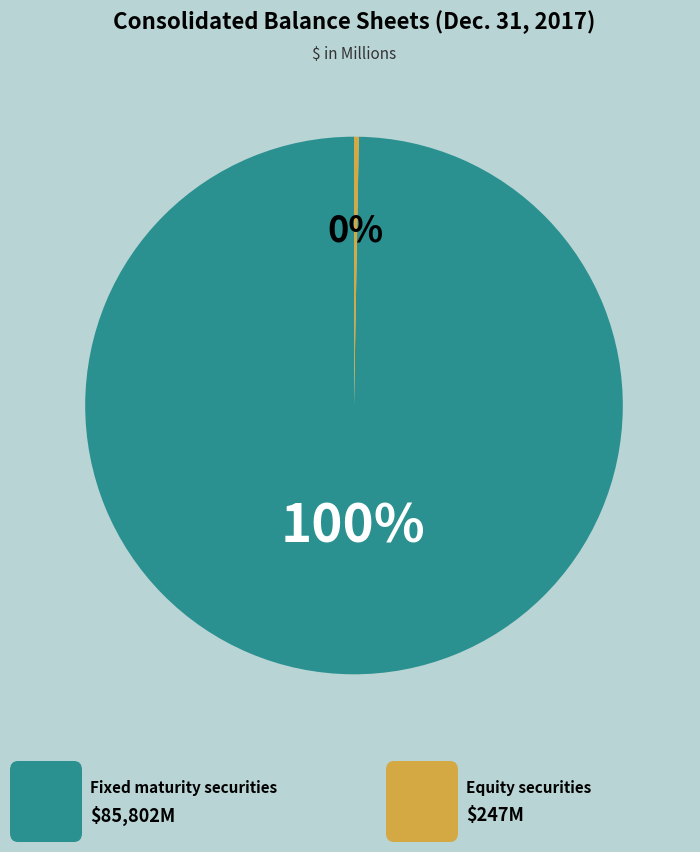

Does any single category account for the majority?

Yes